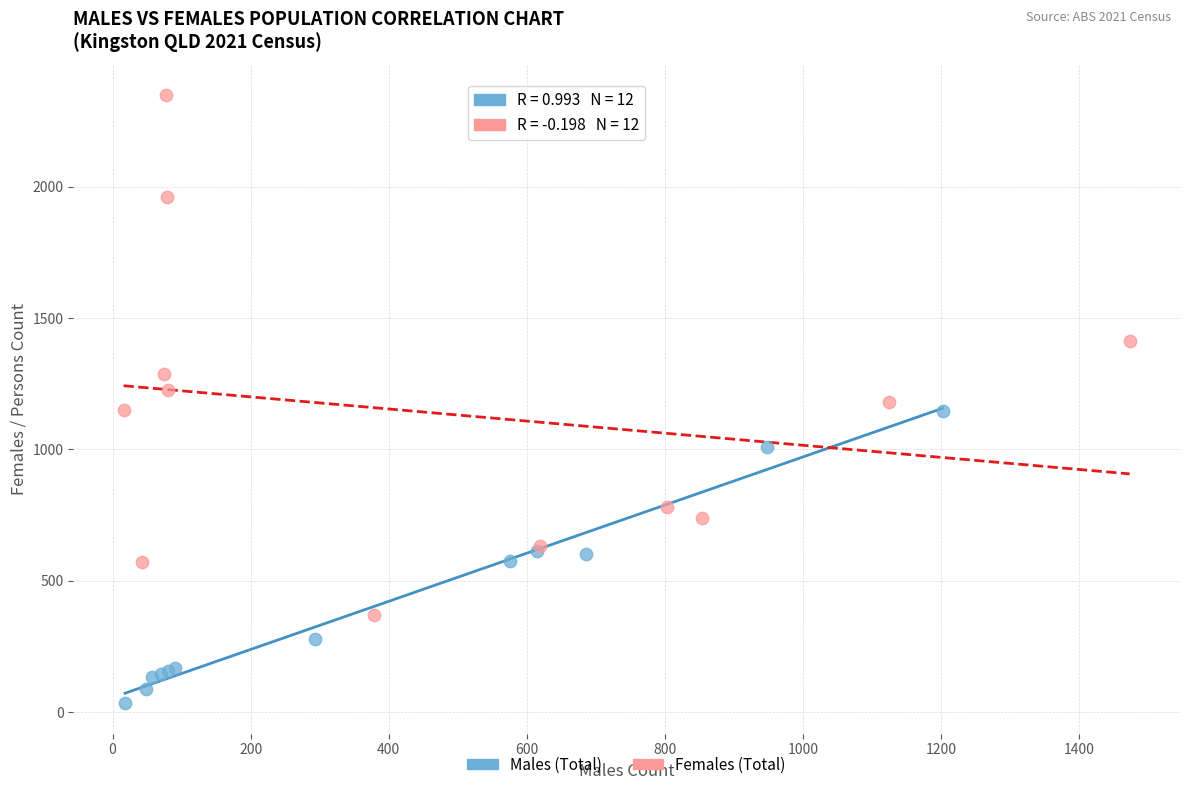

Which series reaches the maximum Y coordinate?

Females (Total)